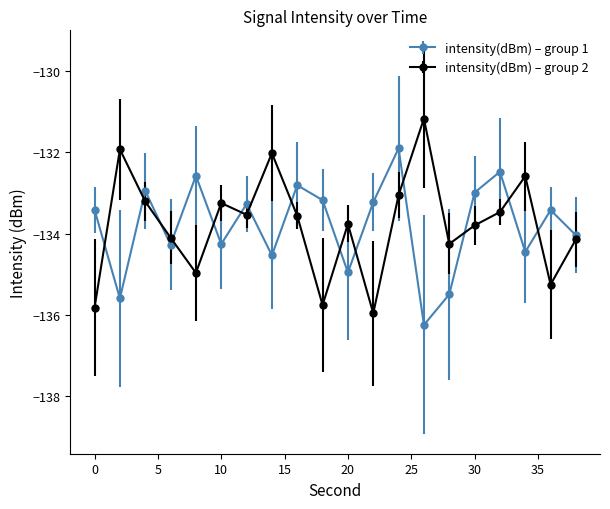

List the series in order of their peak value, highest first.

intensity(dBm) – group 2, intensity(dBm) – group 1